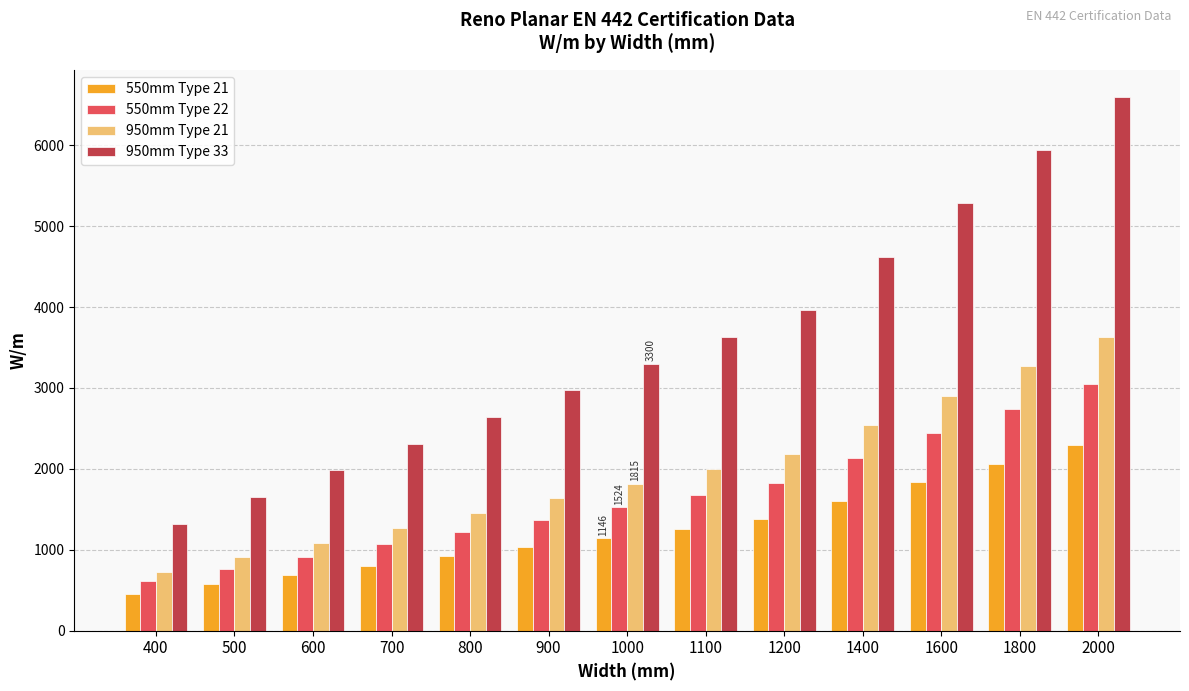

Between 1600 and 1800, which series saw the biggest shift?

950mm Type 33